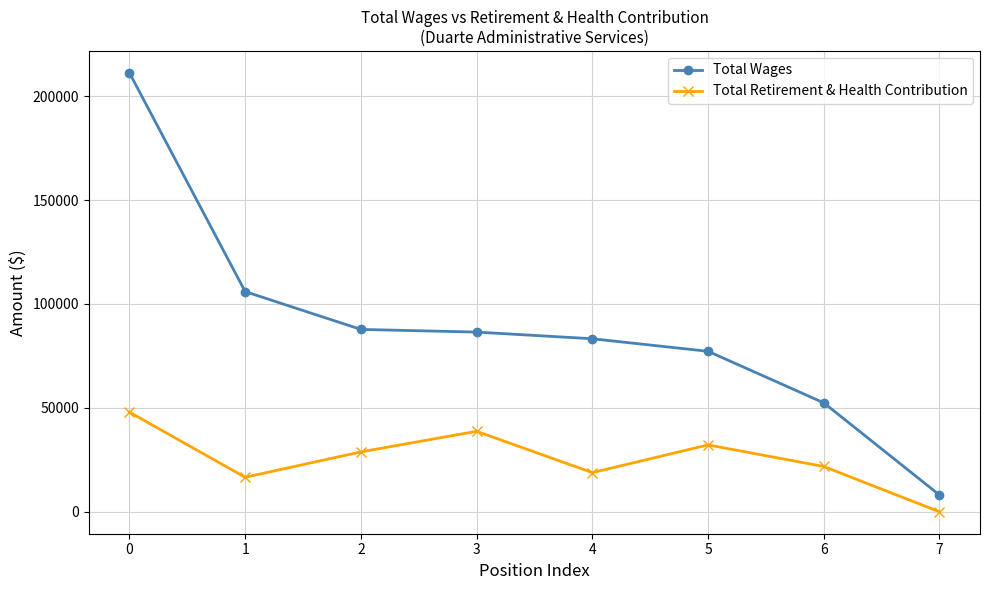

List the series in order of their peak value, lowest first.

Total Retirement & Health Contribution, Total Wages